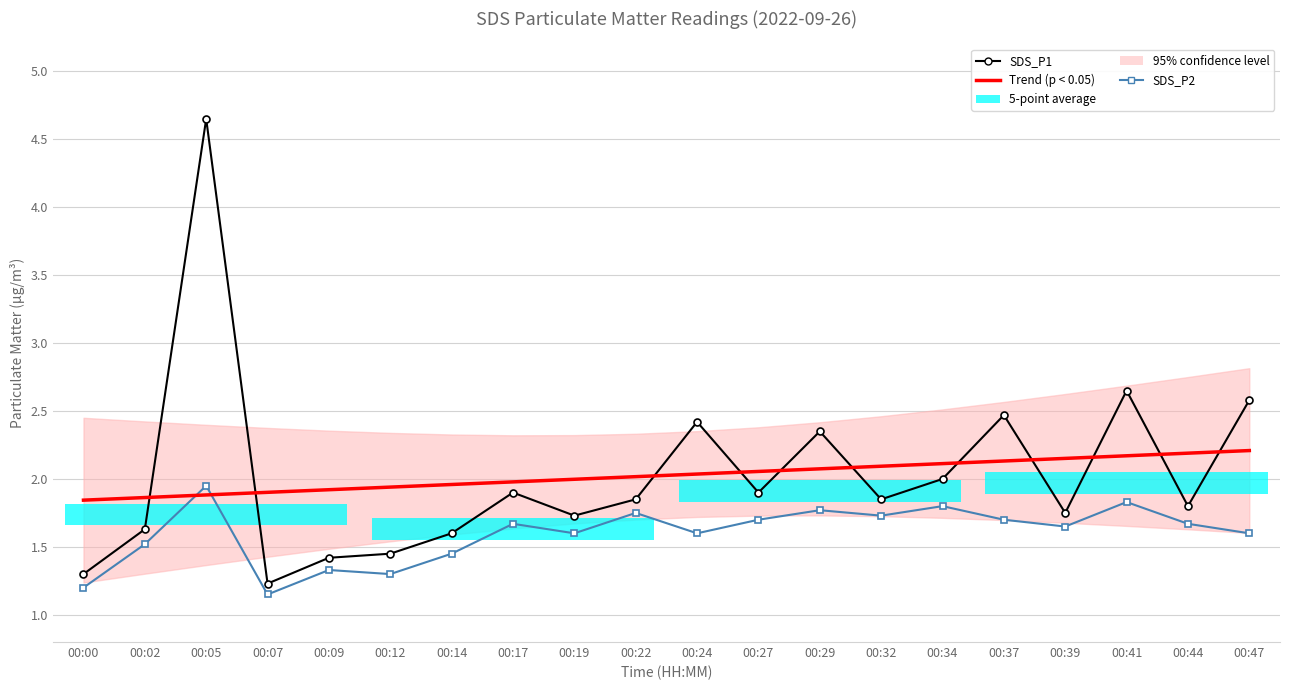

What is the sum of the SDS_P1 values at 00:39 and 00:32?

3.6